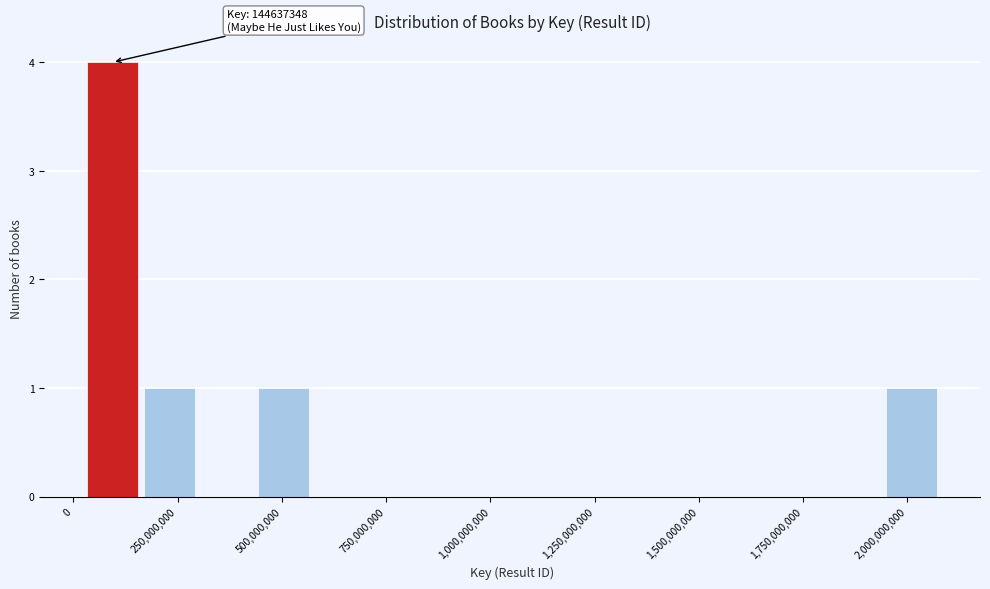

Around what value on the x-axis is the tallest bar? Give the approximate position of its centre, as read against the axis.

100000000